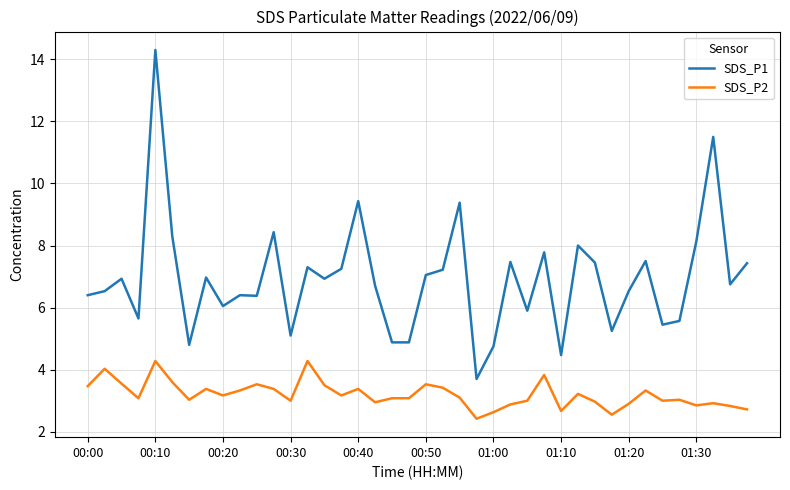

Which series has the largest range (max minus min)?

SDS_P1